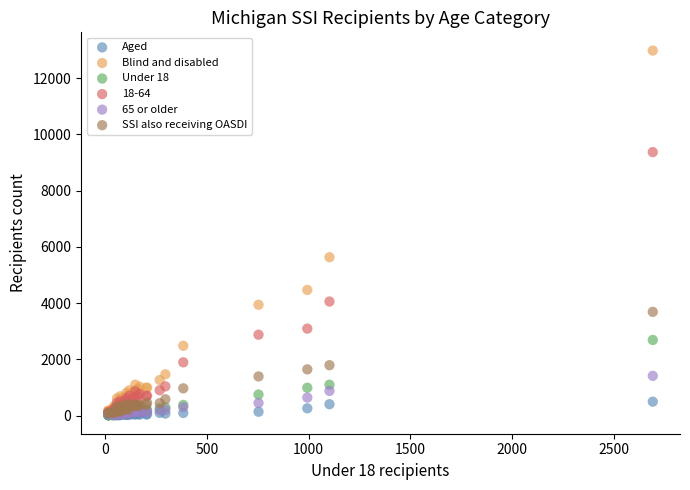

What are all the series names shown in the legend?

Aged, Blind and disabled, Under 18, 18-64, 65 or older, SSI also receiving OASDI